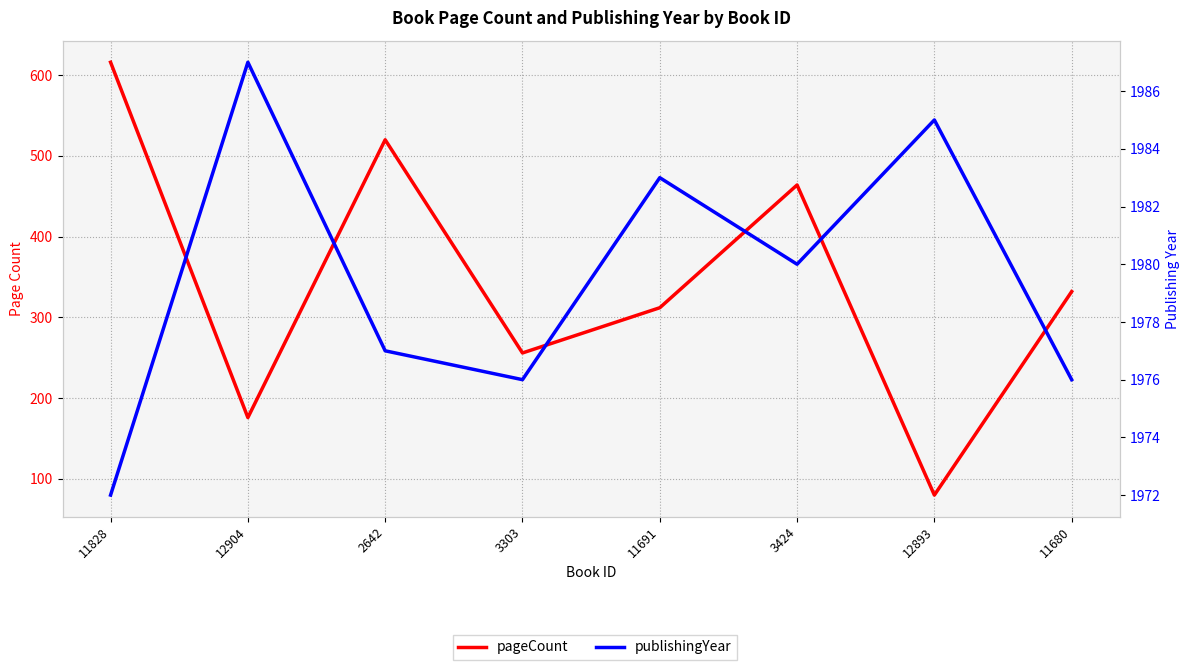

What is the total value across all series at 11828?

2588